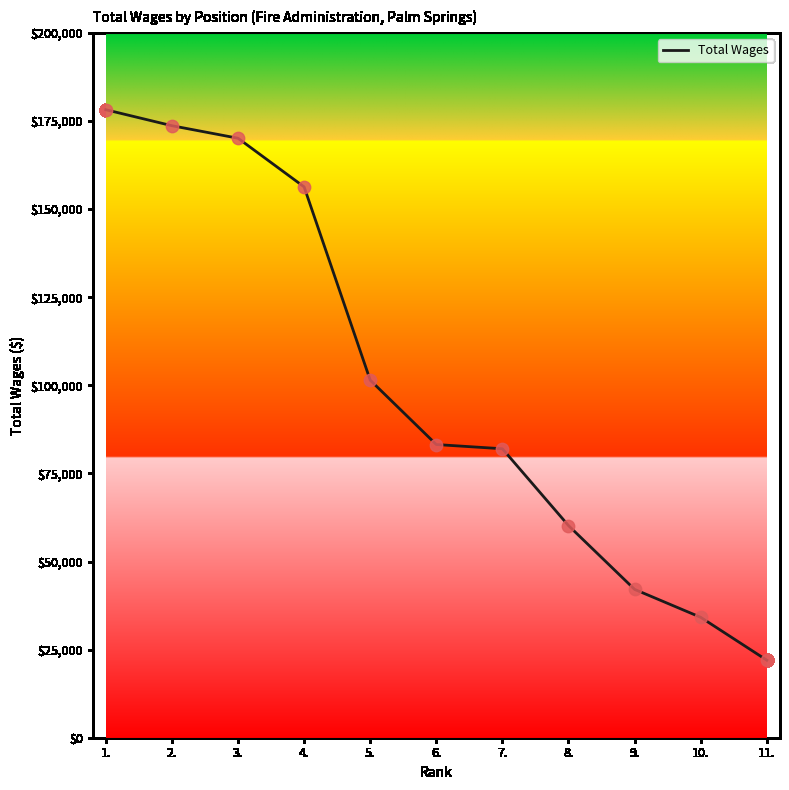

What is the change in value from 7. to 10.?

-47824